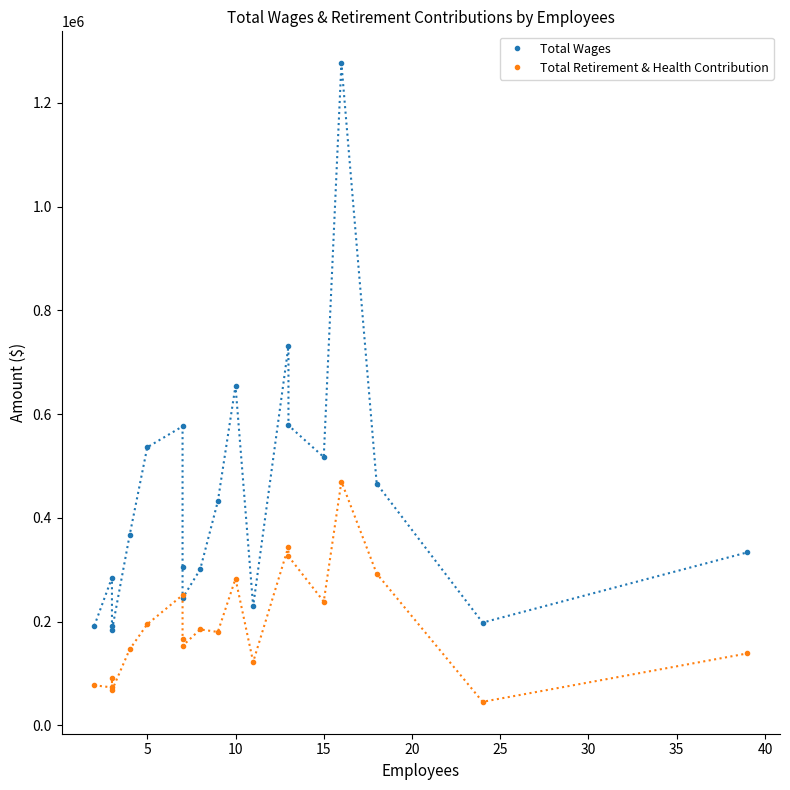

How many values in the Total Retirement & Health Contribution series are below 180321?

10